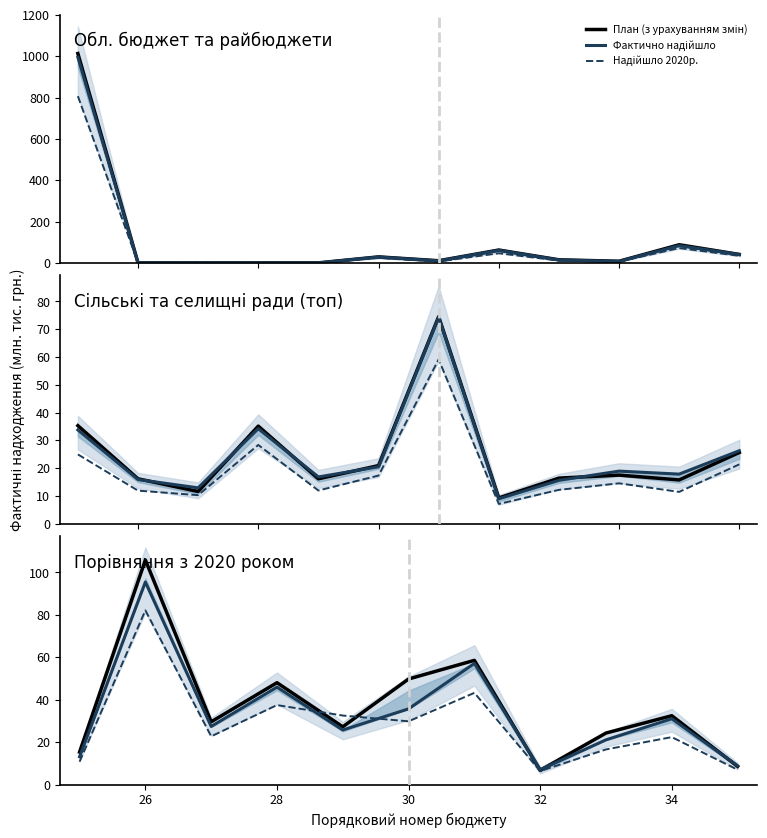

Reading right to left, transcribe all the data shown in this chart.

План (з урахуванням змін): 8.5	32.4	24.3	6.7	58.5	49.7	27.2	48.0	29.6	105.8	15.3
Фактично надійшло: 8.8	31.0	21.1	7.0	57.1	35.7	25.7	45.9	27.4	95.4	13.1
Надійшло 2020р.: 7.0	22.3	16.5	6.3	43.2	29.8	32.5	37.4	22.7	82.1	10.8